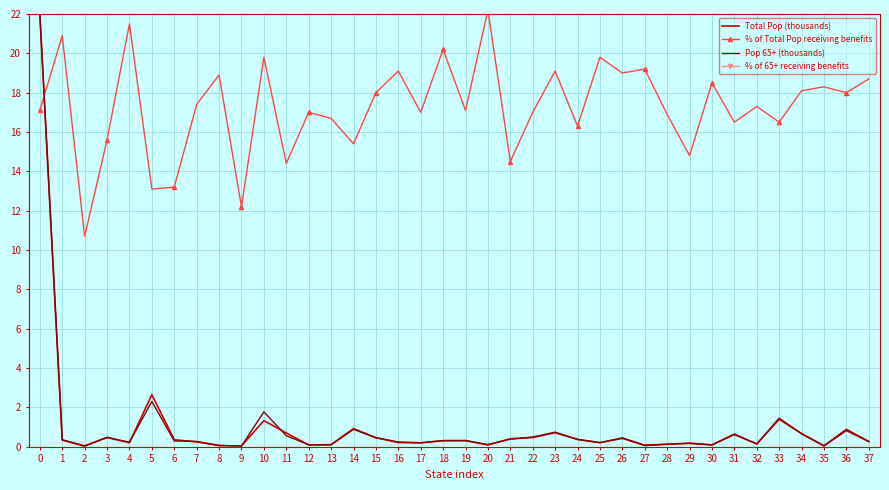

Rank the series by their maximum value, from lowest to highest.

Total Pop (thousands), Pop 65+ (thousands), % of Total Pop receiving benefits, % of 65+ receiving benefits